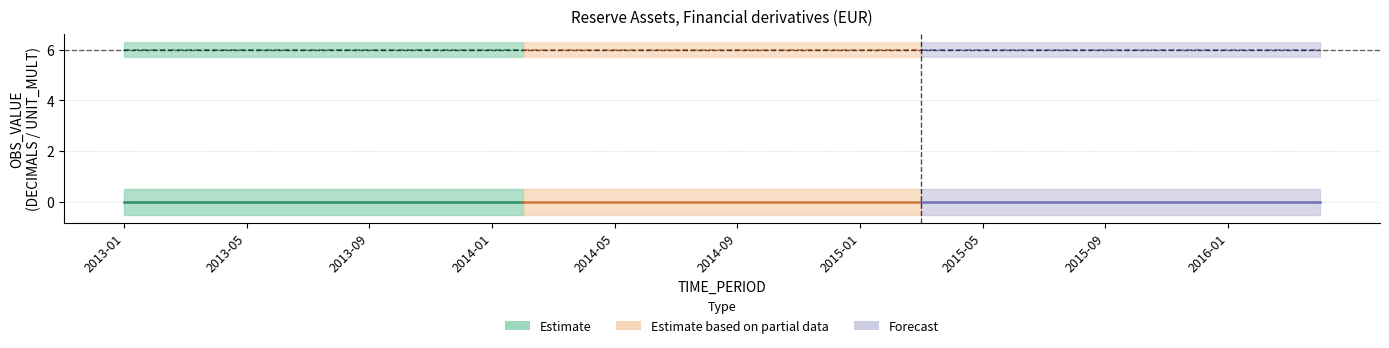

How many lines are shown in the chart?

3